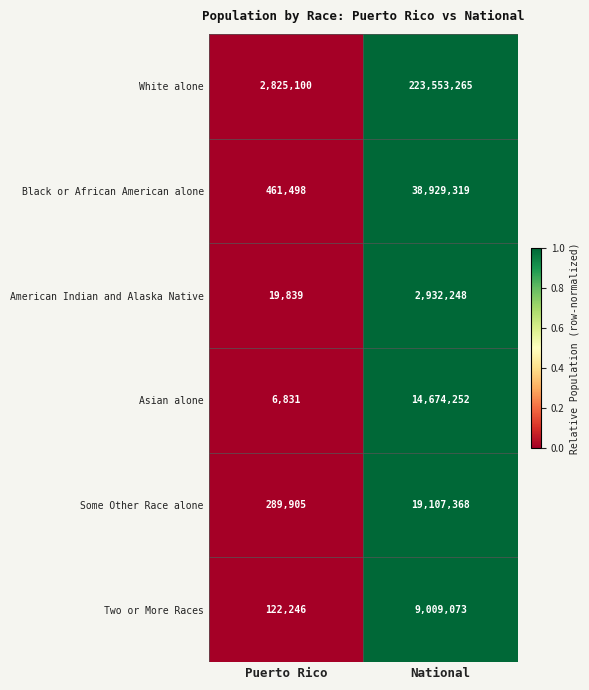

What is the total value across all series at National?

308205525